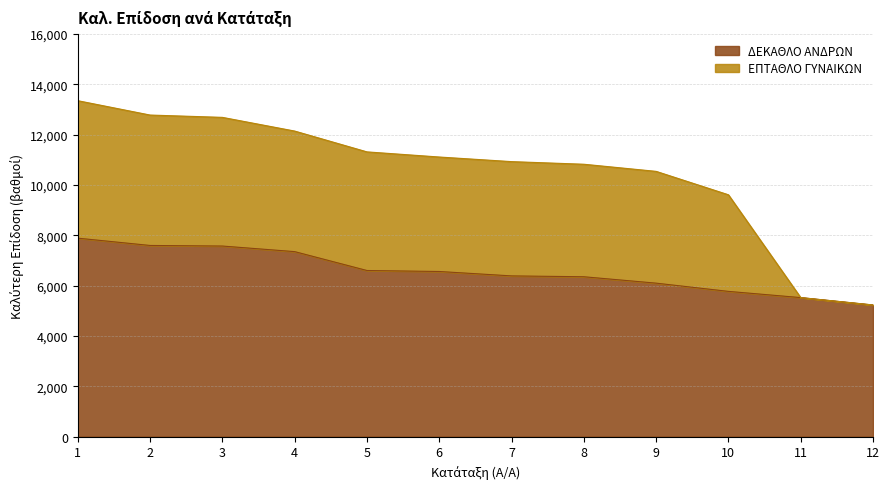

At which category does the chart reach its minimum across all series?

12